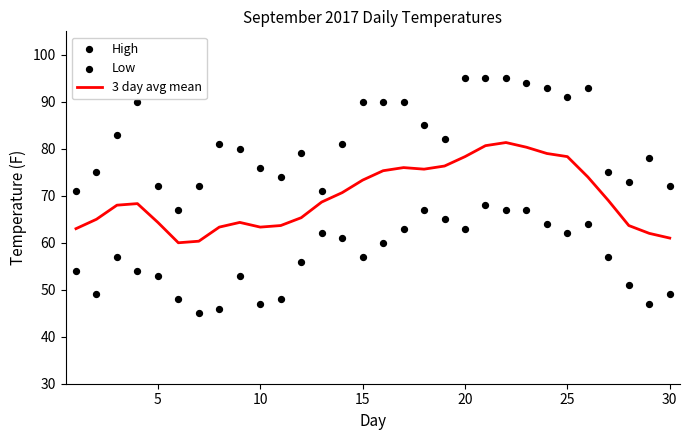

What are all the series names shown in the legend?

3 day avg mean, High, Low